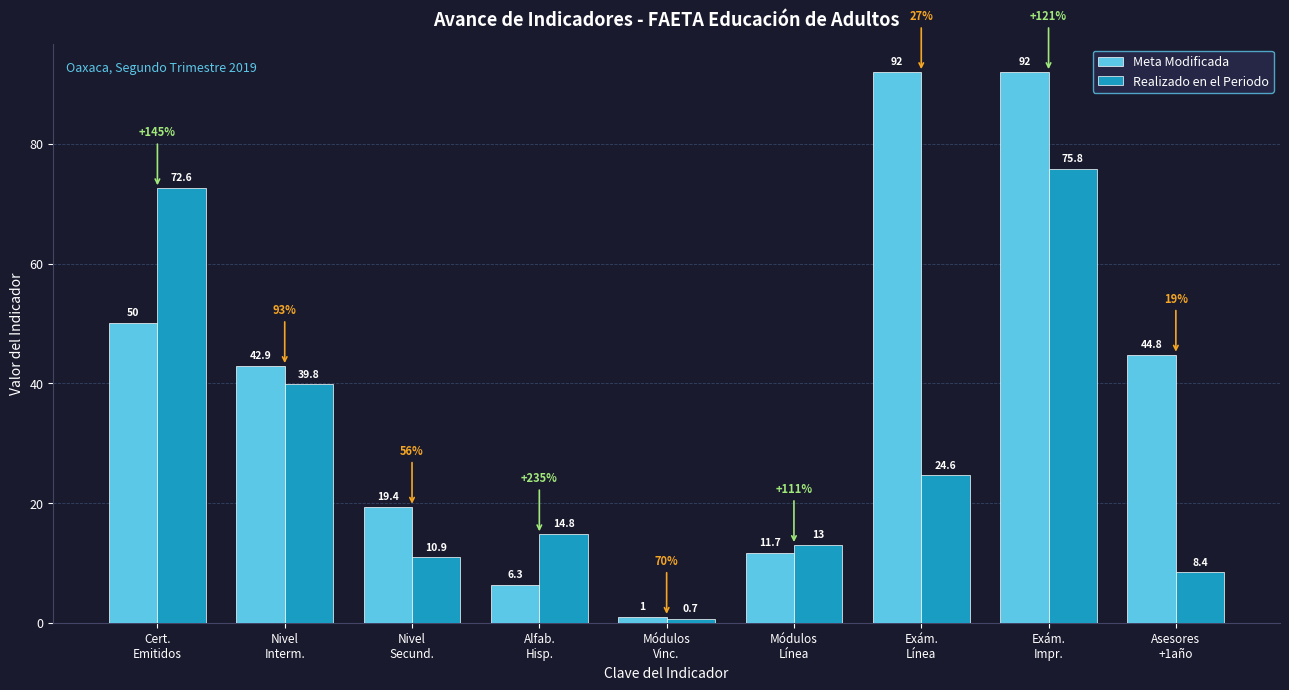

Which series has the largest range (max minus min)?

Meta Modificada